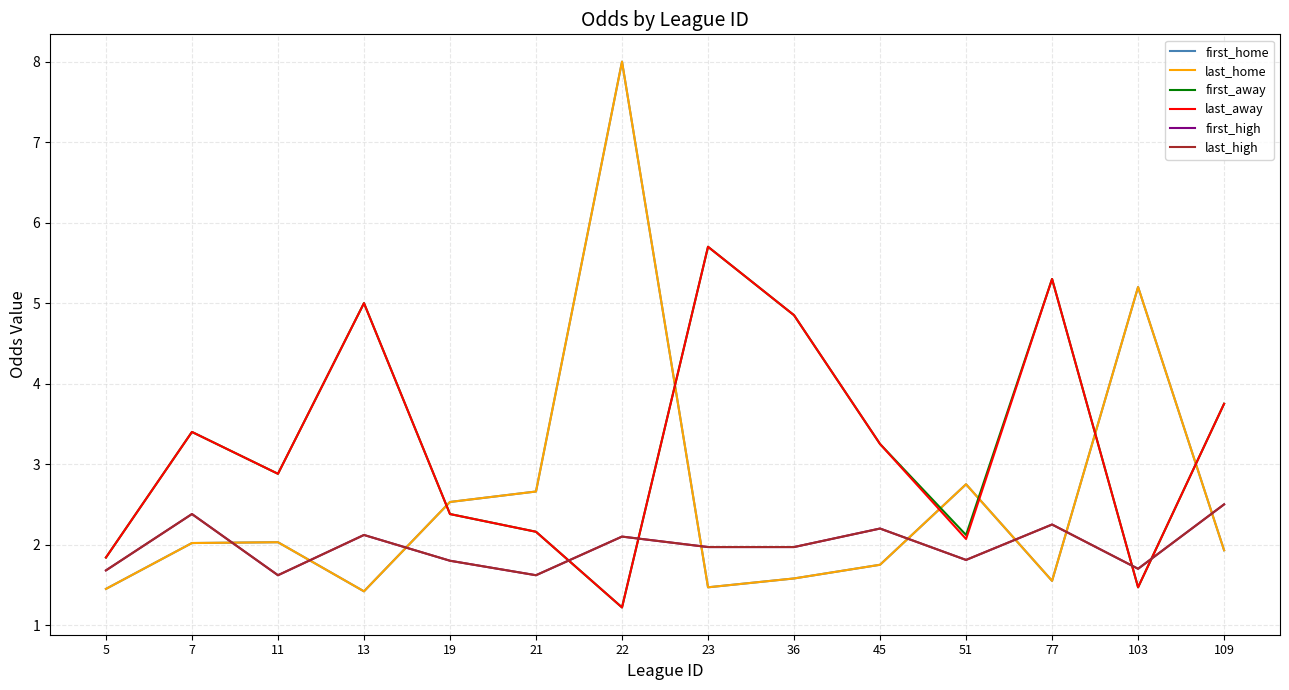

Does the chart display data point markers on the line(s)?

No